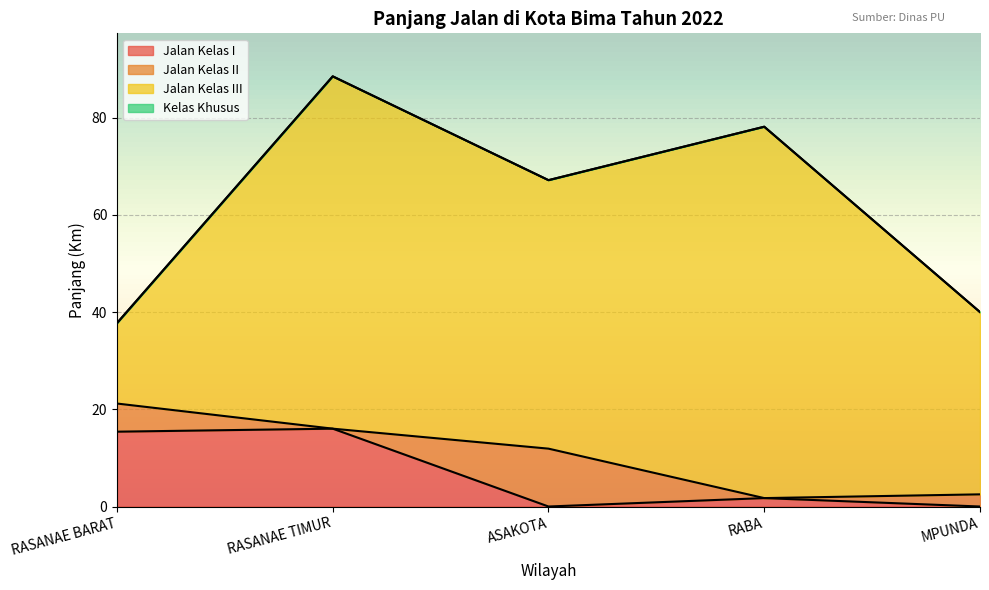

What position from the left is ASAKOTA?

3